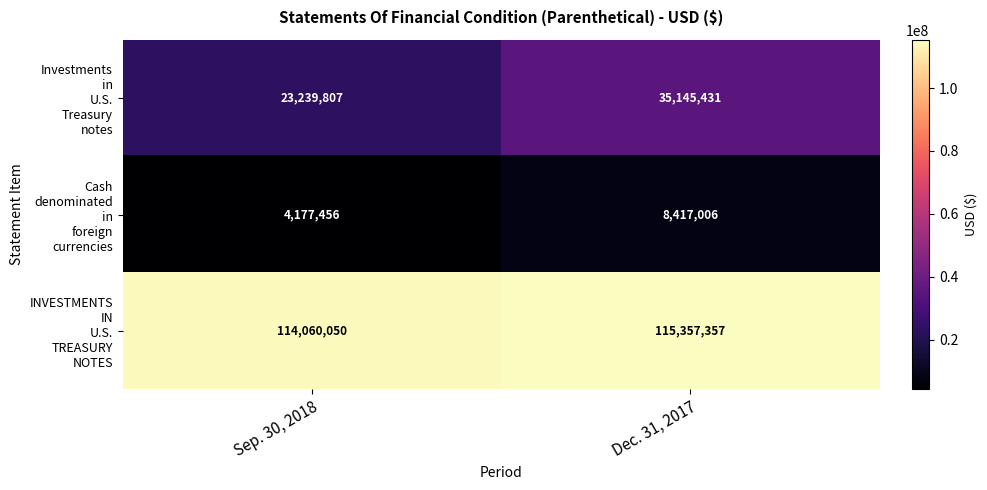

What is the difference between the highest and lowest values at Dec. 31, 2017?

106940351